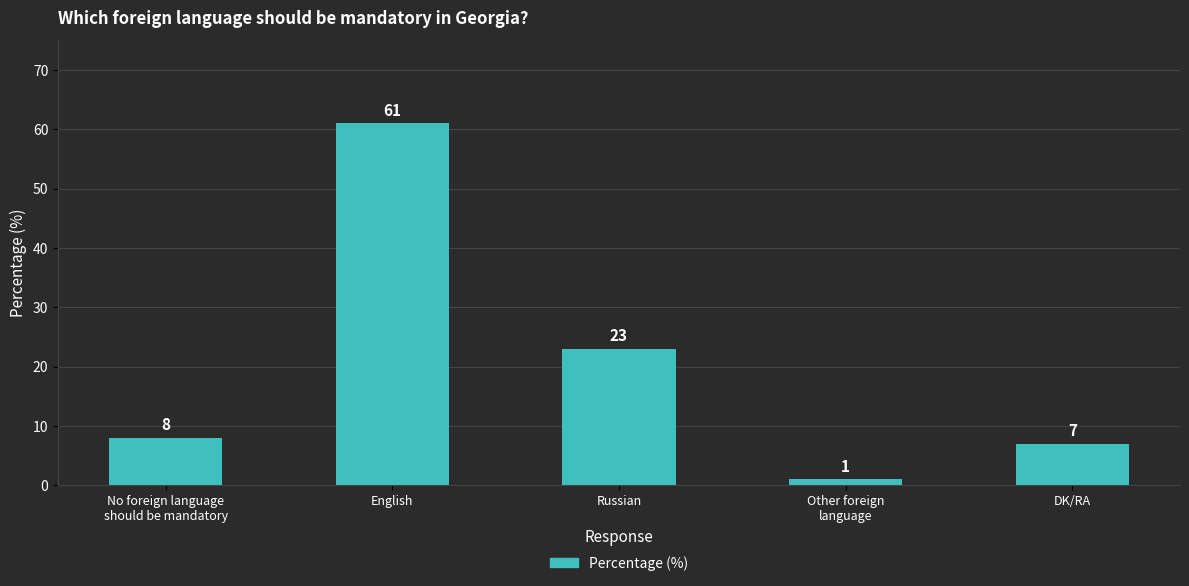

The value at No foreign language
should be mandatory is 13. True or false?

False